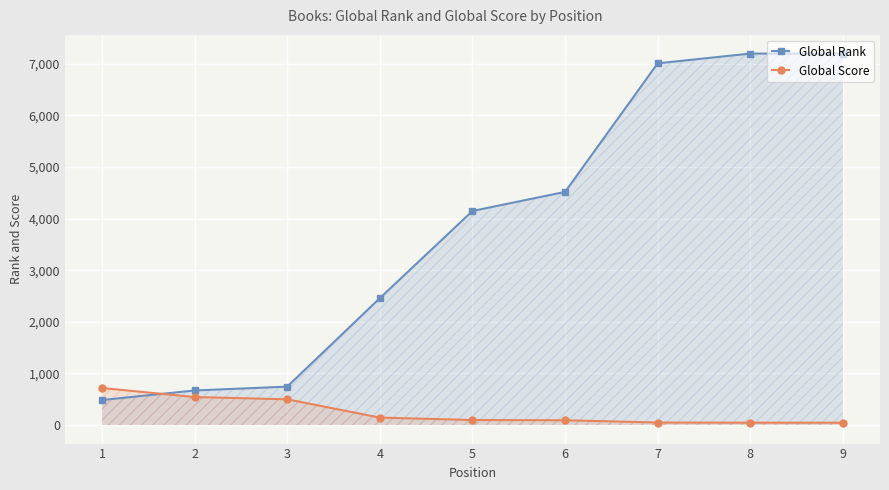

What is the difference between the Global Rank values at 4 and 8?

4741